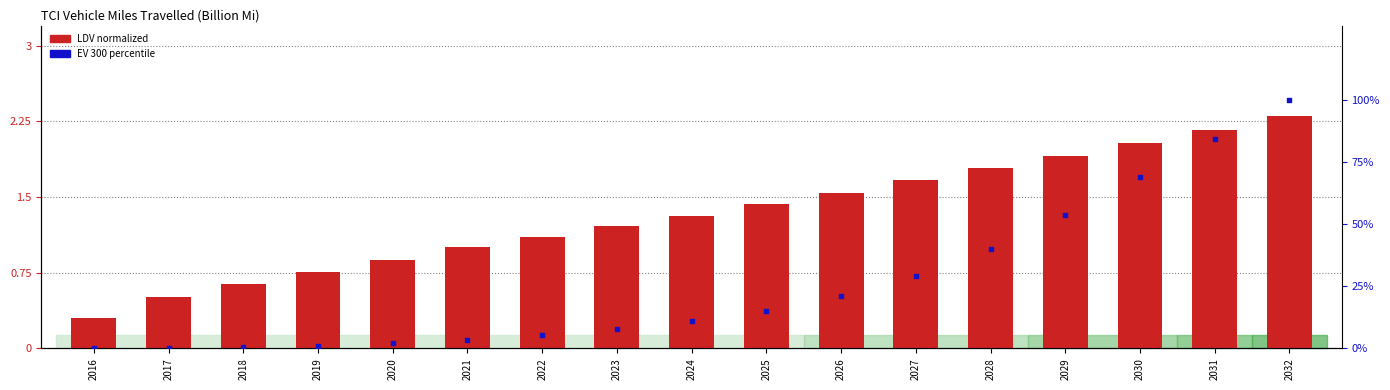

What are all the series names shown in the legend?

LDV normalized, EV 300 percentile